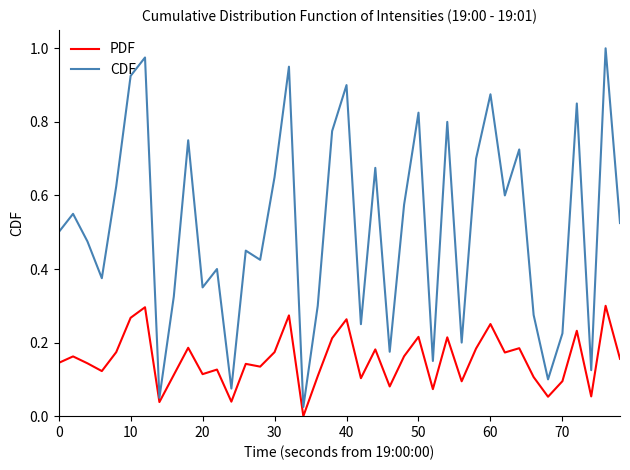

True or false: CDF and PDF intersect in this chart.

False